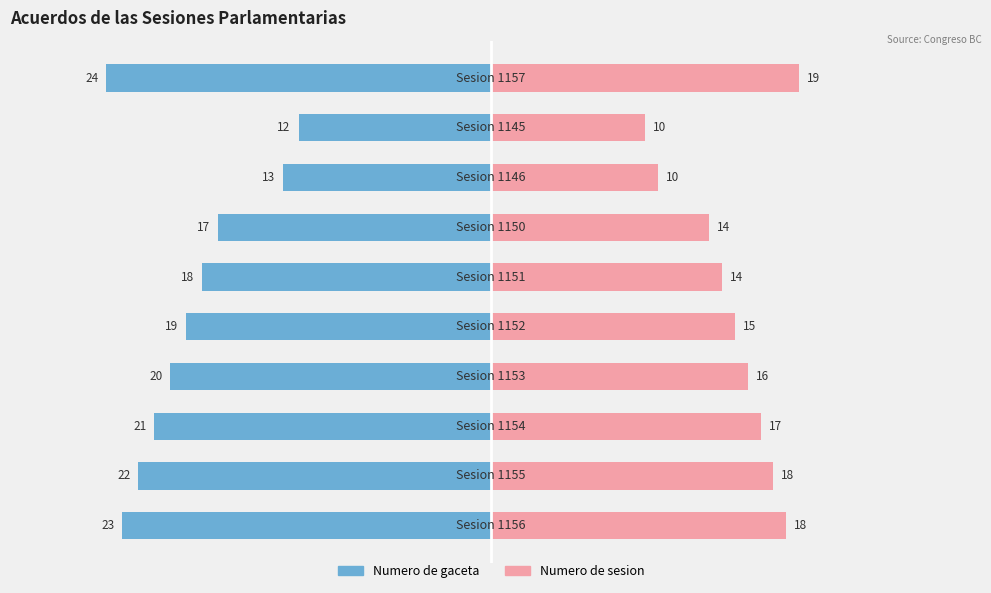

Between 3 and 6, which series saw the biggest shift?

Numero de gaceta